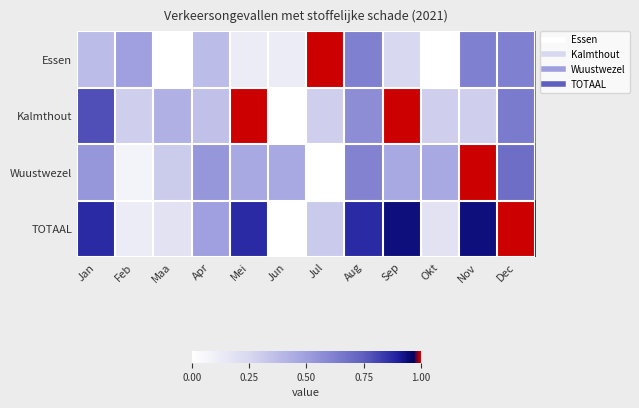

How many categories are shown in the chart?

12